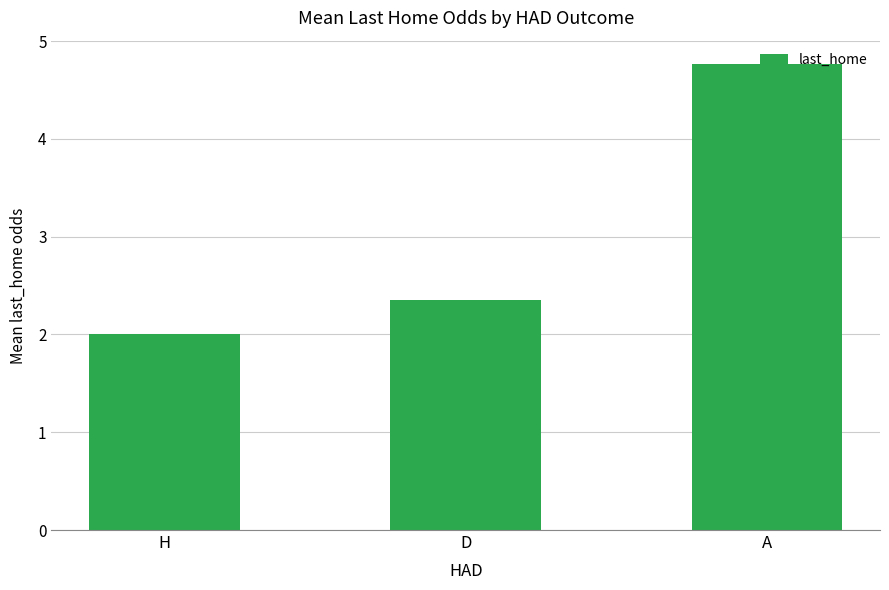

What position from the left is A?

3